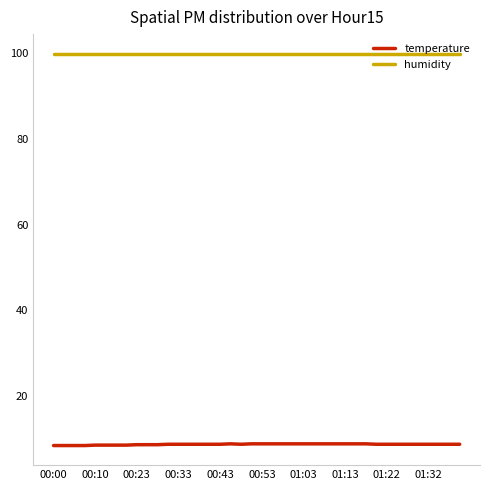

What is the difference between the maximum and minimum values in the temperature series?

0.4